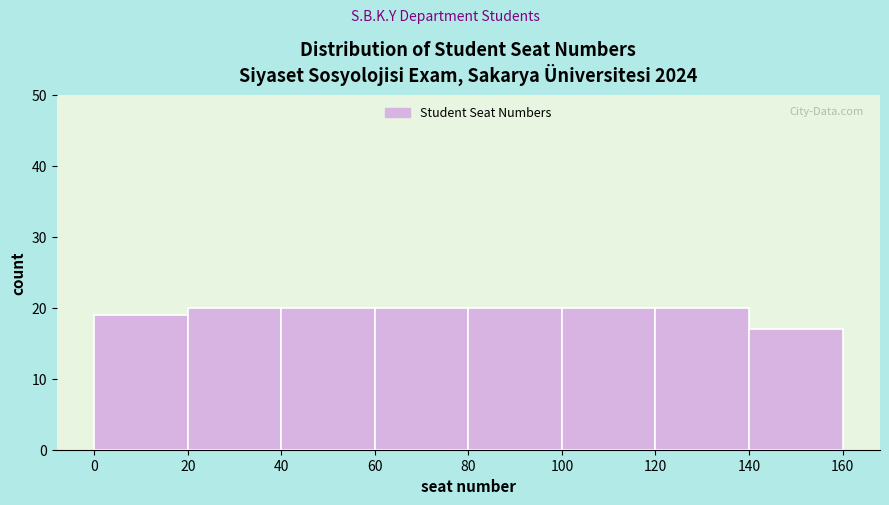

What is the height of the bar covering 120 to 140 on the x-axis? The values are not printed on the chart, so give them approximately, as read against the axis.

20